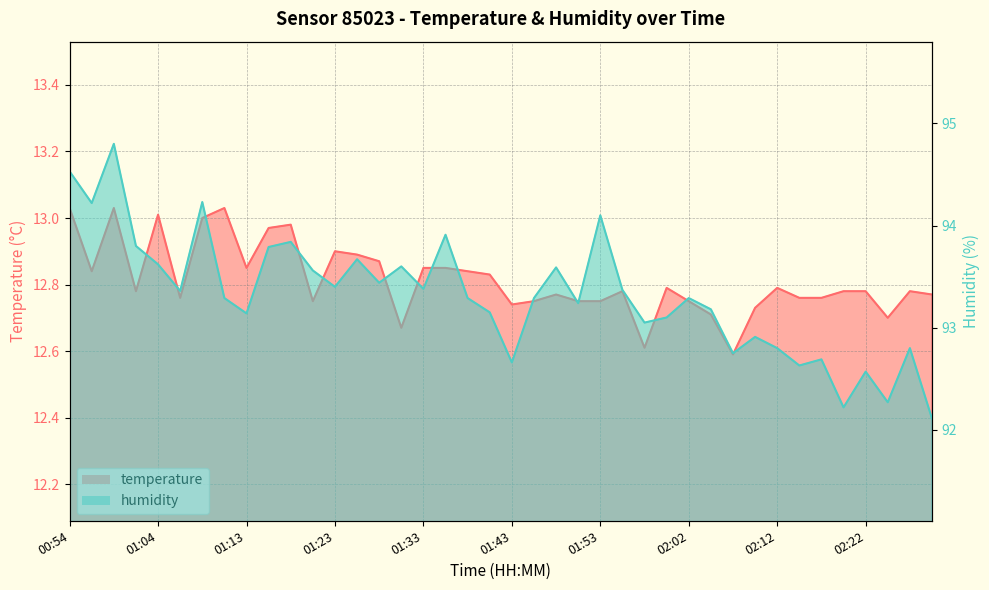

What is the difference between the maximum and second lowest values in the temperature series?

0.4